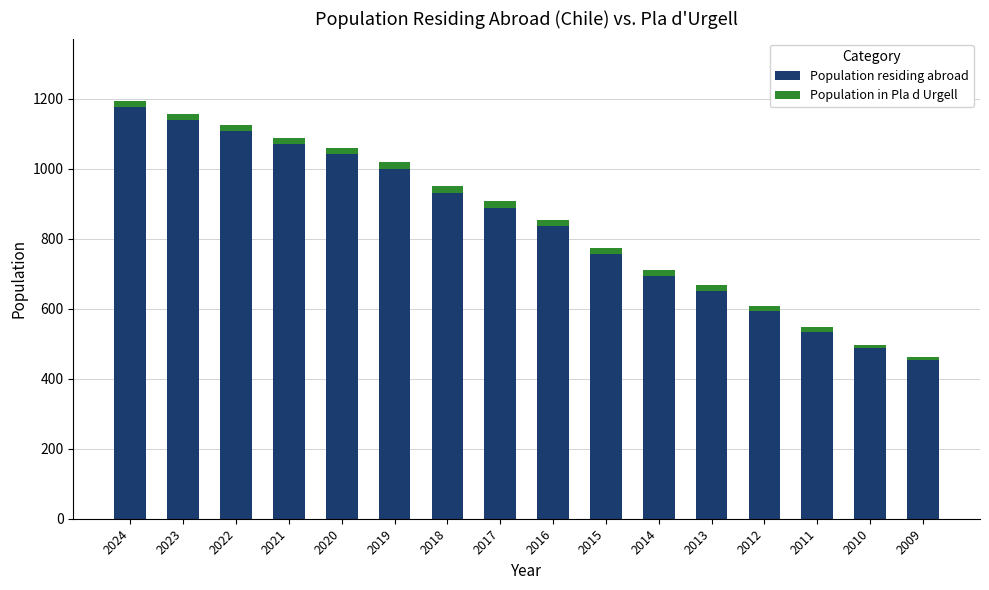

Which category has the lowest value in the Population residing abroad series?

2009